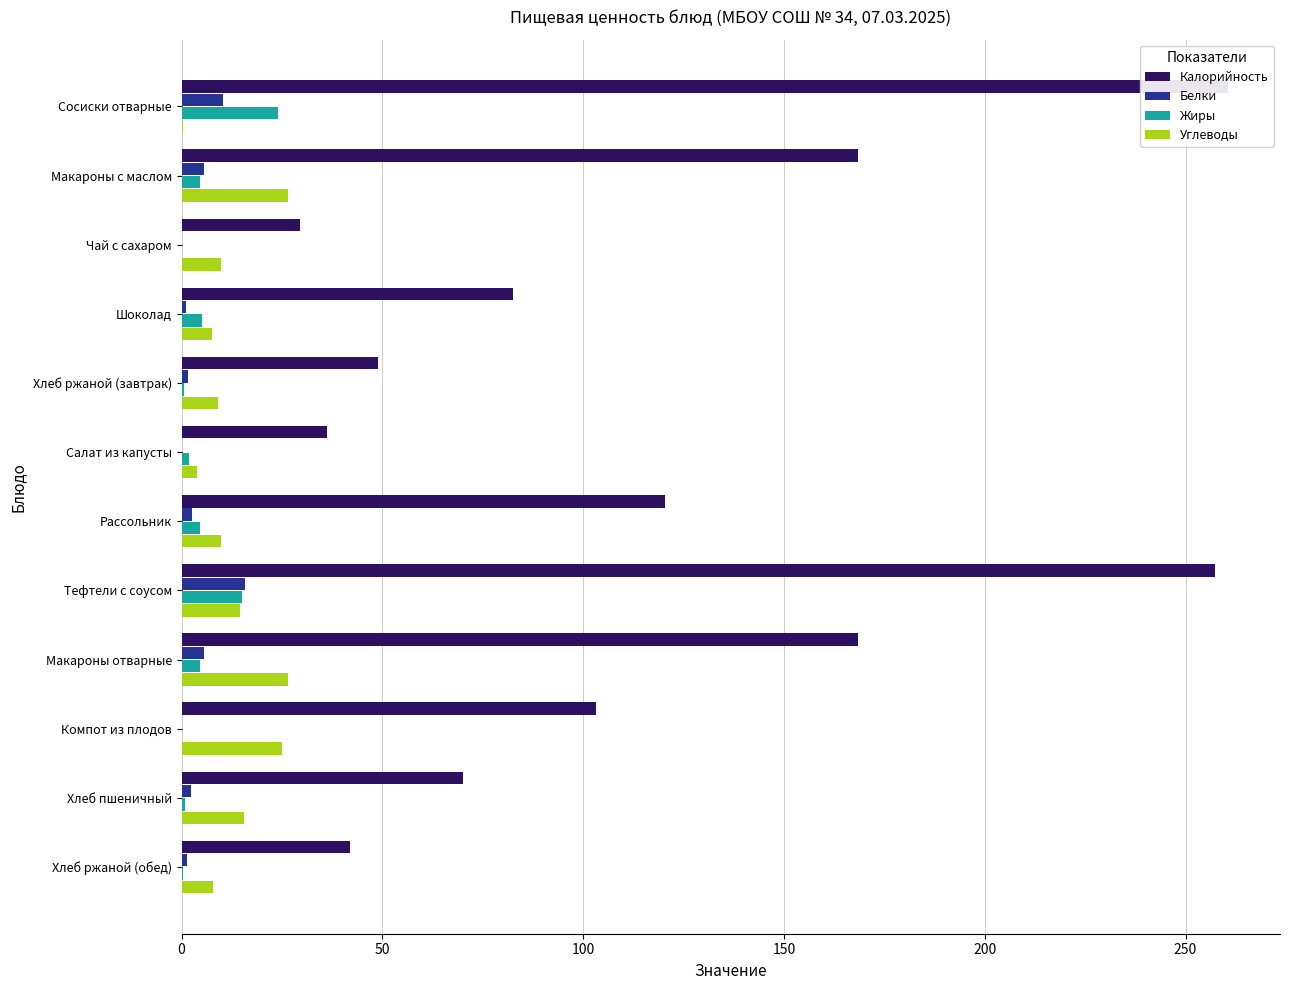

Reading left to right, extract all data points from this chart.

Калорийность: 260.5	168.4	29.5	82.5	49.0	36.2	120.3	257.4	168.4	103.1	70.1	42.0
Белки: 10.4	5.5	0.1	1.1	1.6	0.1	2.6	15.7	5.5	0.1	2.2	1.4
Жиры: 23.9	4.5	0.0	5.1	0.5	1.9	4.5	15.1	4.5	0.1	0.8	0.5
Углеводы: 0.4	26.4	9.9	7.5	9.1	3.9	9.8	14.7	26.4	25.1	15.5	7.8